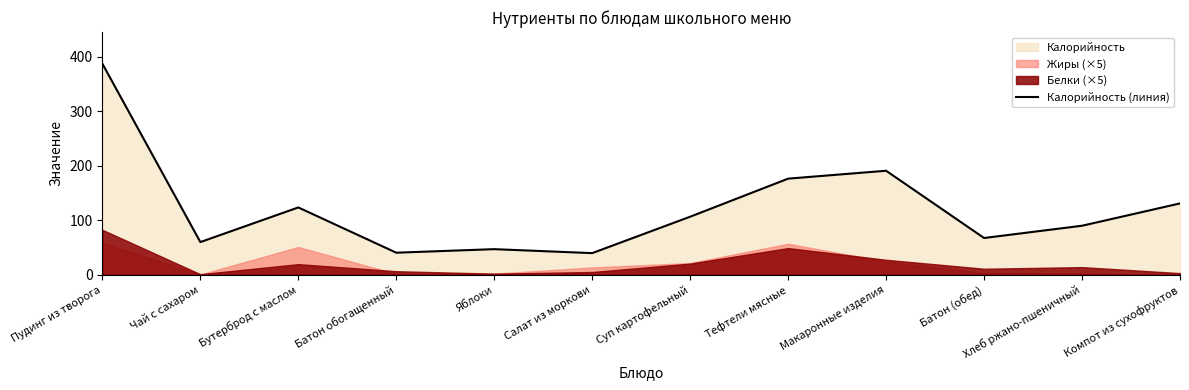

Does the chart display data point markers on the line(s)?

No